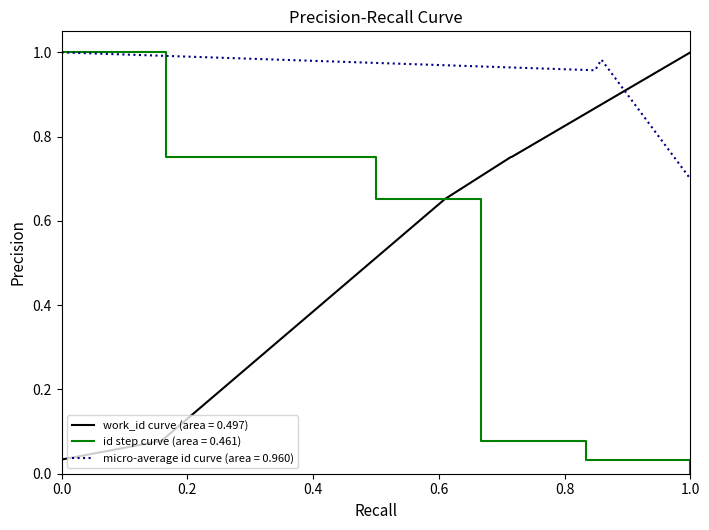

Which category has the lowest value in the id step curve (area = 0.461) series?

1.0